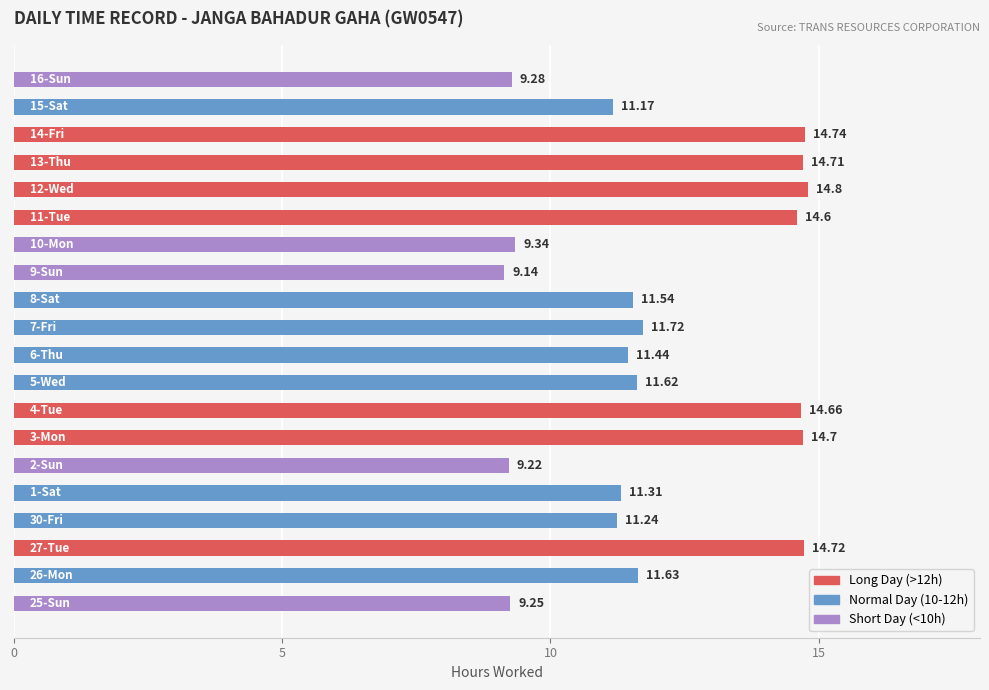

True or false: Short Day (<10h) has a value of 6.3 at 12.

False